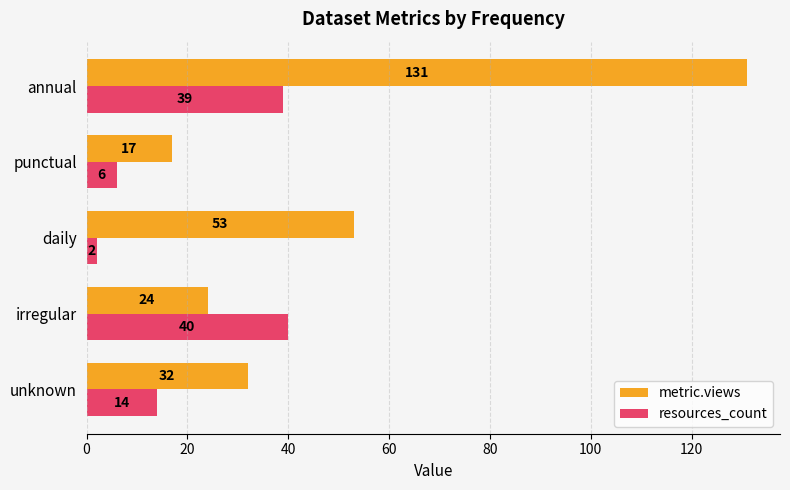

Rank the categories by metric.views value from highest to lowest.

annual, daily, unknown, irregular, punctual